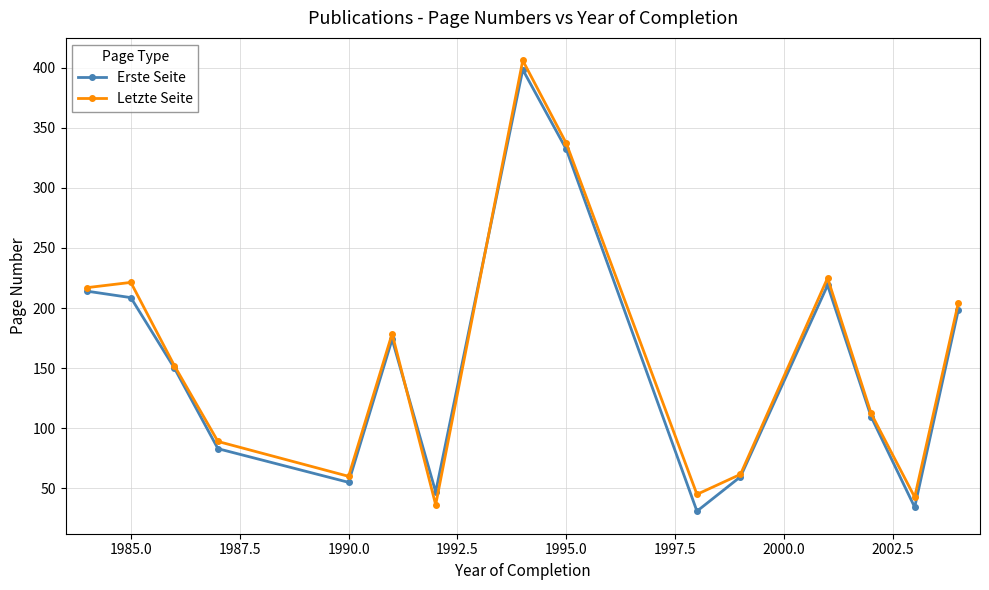

Which series ends up on top after the final intersection of Erste Seite and Letzte Seite?

Letzte Seite